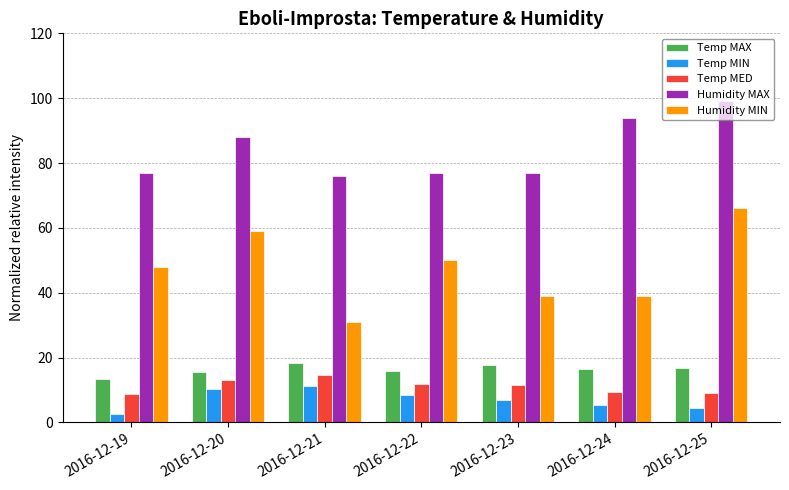

What is the value of the Temp MIN bar at the 2nd from the left?

10.2